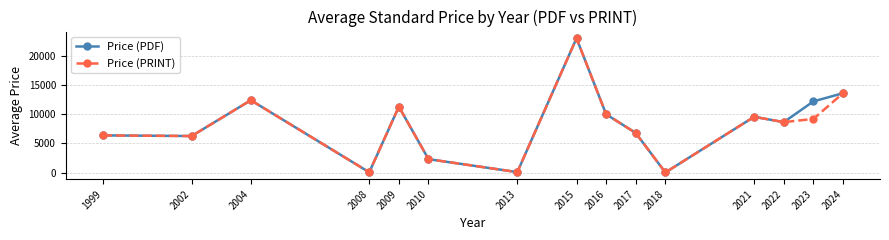

What is the greatest value displayed?

23000